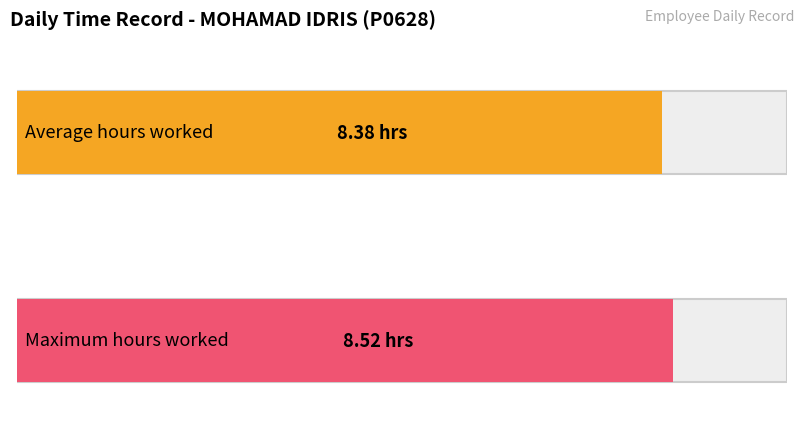

What is the greatest value displayed?

8.5